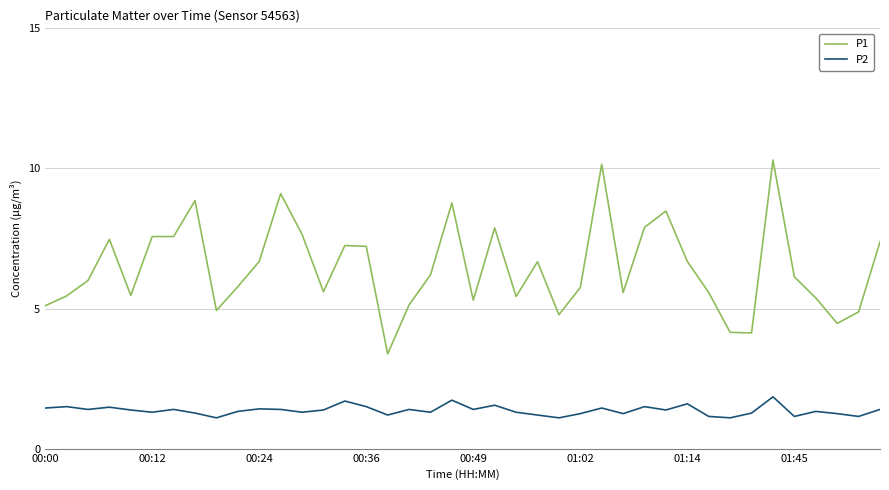

True or false: P1 and P2 cross at least once.

False